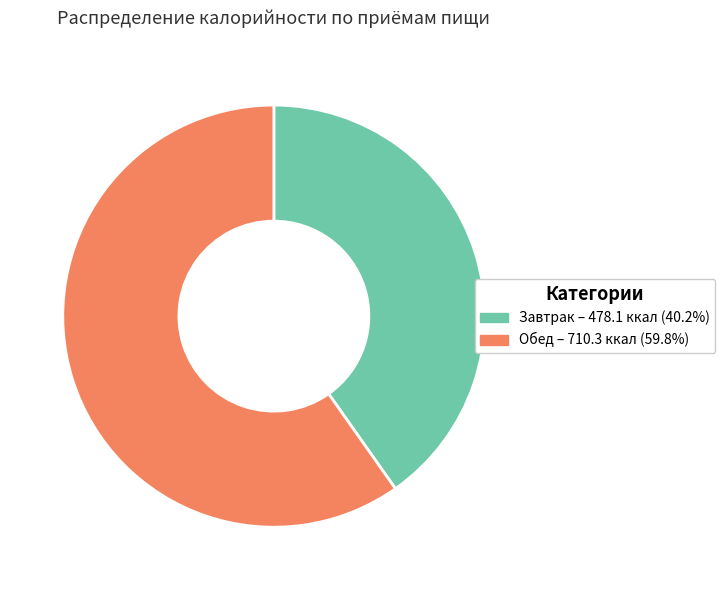

Does any single category account for the majority?

Yes